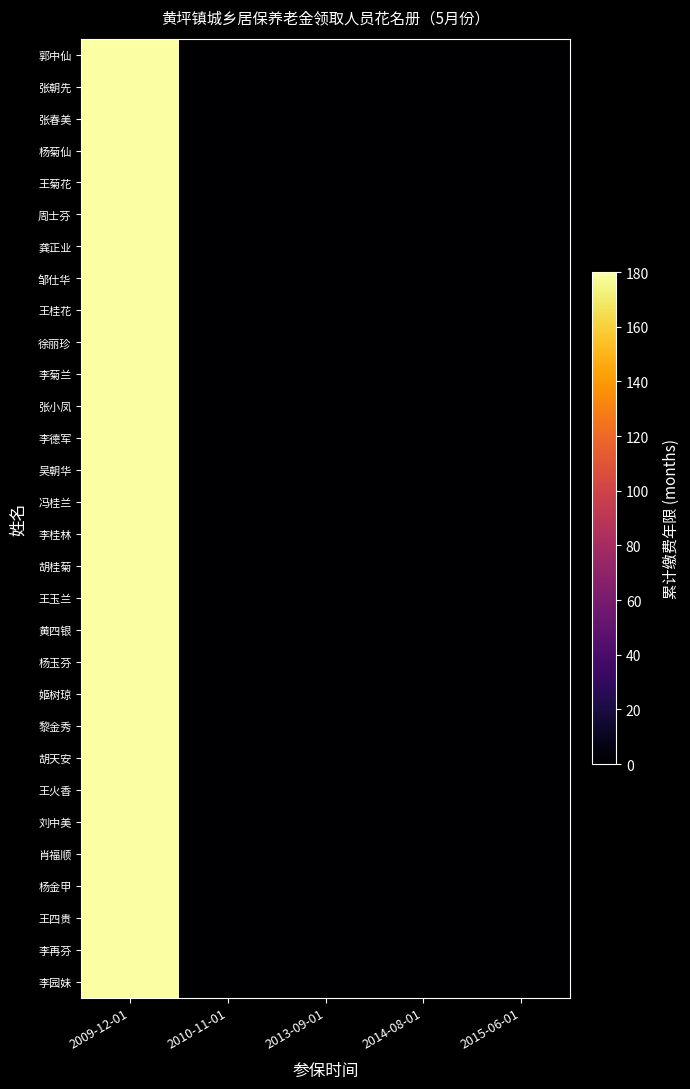

At which category is the sum across all series the highest?

2009-12-01